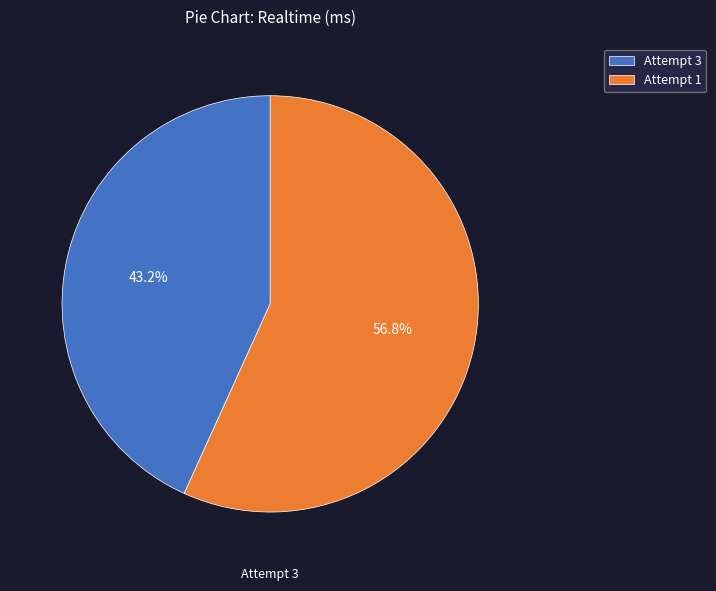

What is the smallest slice in the pie chart?

Attempt 3